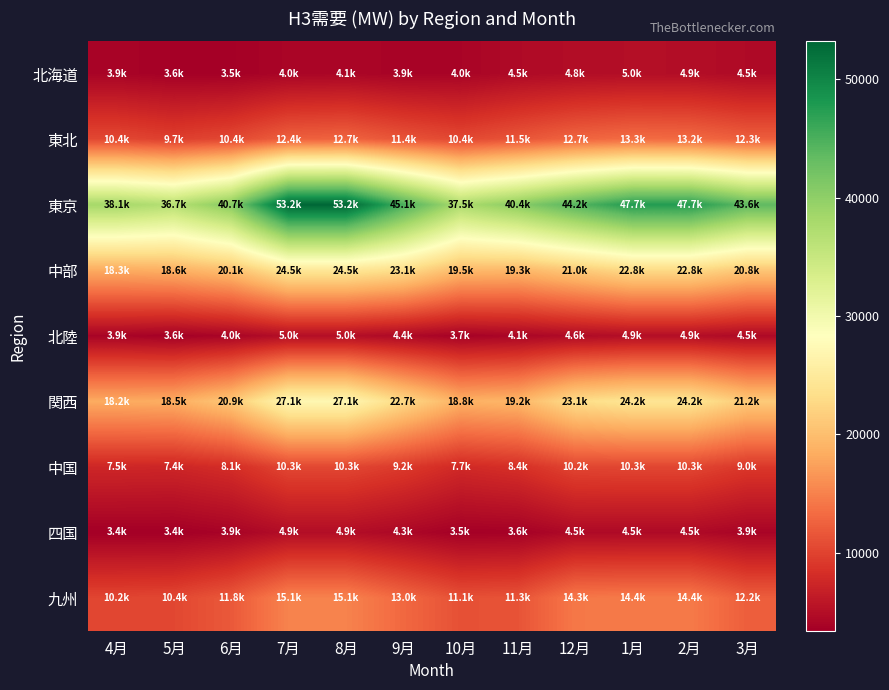

What is the minimum value shown in the chart?

3392.2